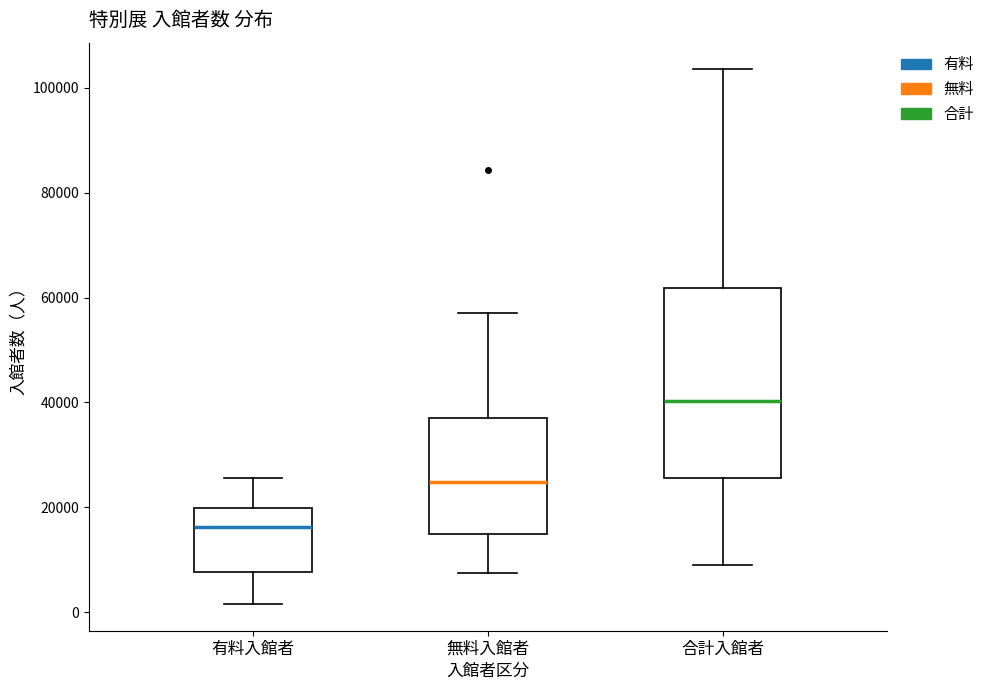

Reading left to right, read every box against the y-axis: the position of its median line, the range the box covers, and the ends of its whiskers. The values are not printed on the chart, so give them approximately, as read against the axis.

有料入館者: median 16000, box 8000 to 20000, whiskers 2000 to 26000
無料入館者: median 24000, box 14000 to 38000, whiskers 8000 to 58000
合計入館者: median 40000, box 26000 to 62000, whiskers 8000 to 104000